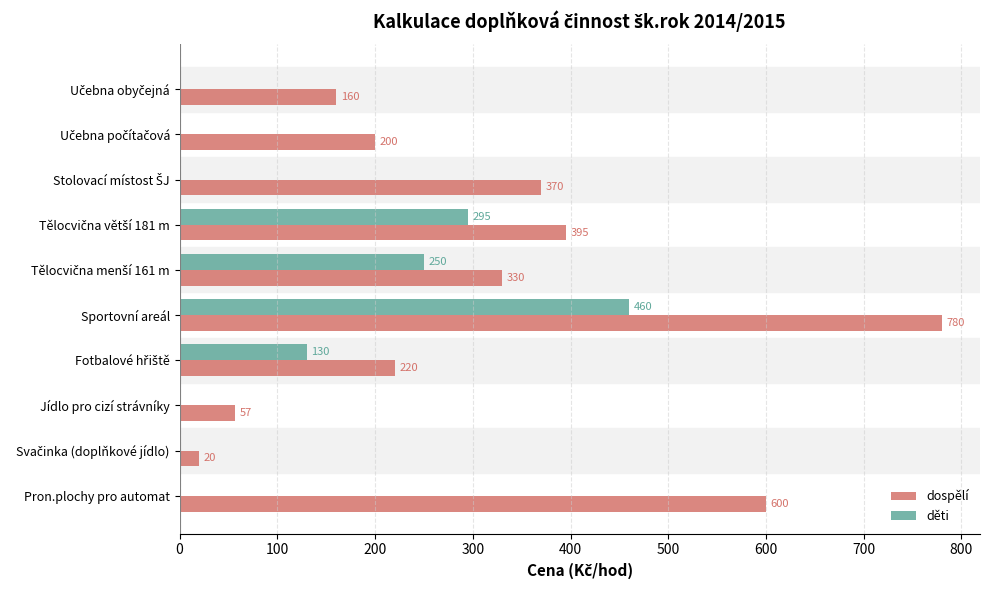

The děti series shows 0 at Jídlo pro cizí strávníky. True or false?

True